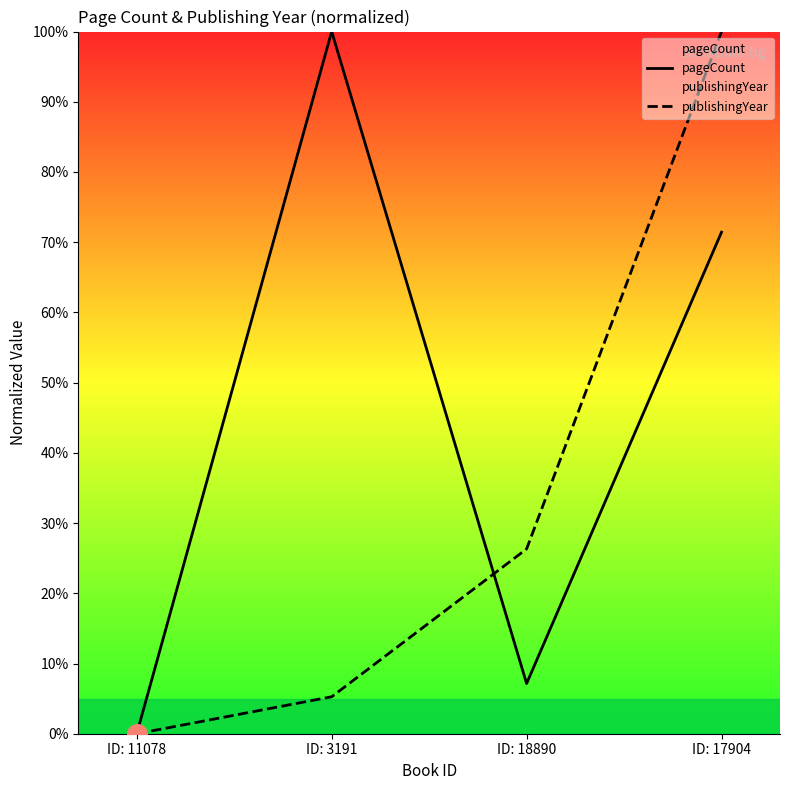

Is the value of pageCount at ID: 11078 greater than the value of publishingYear at ID: 18890?

No